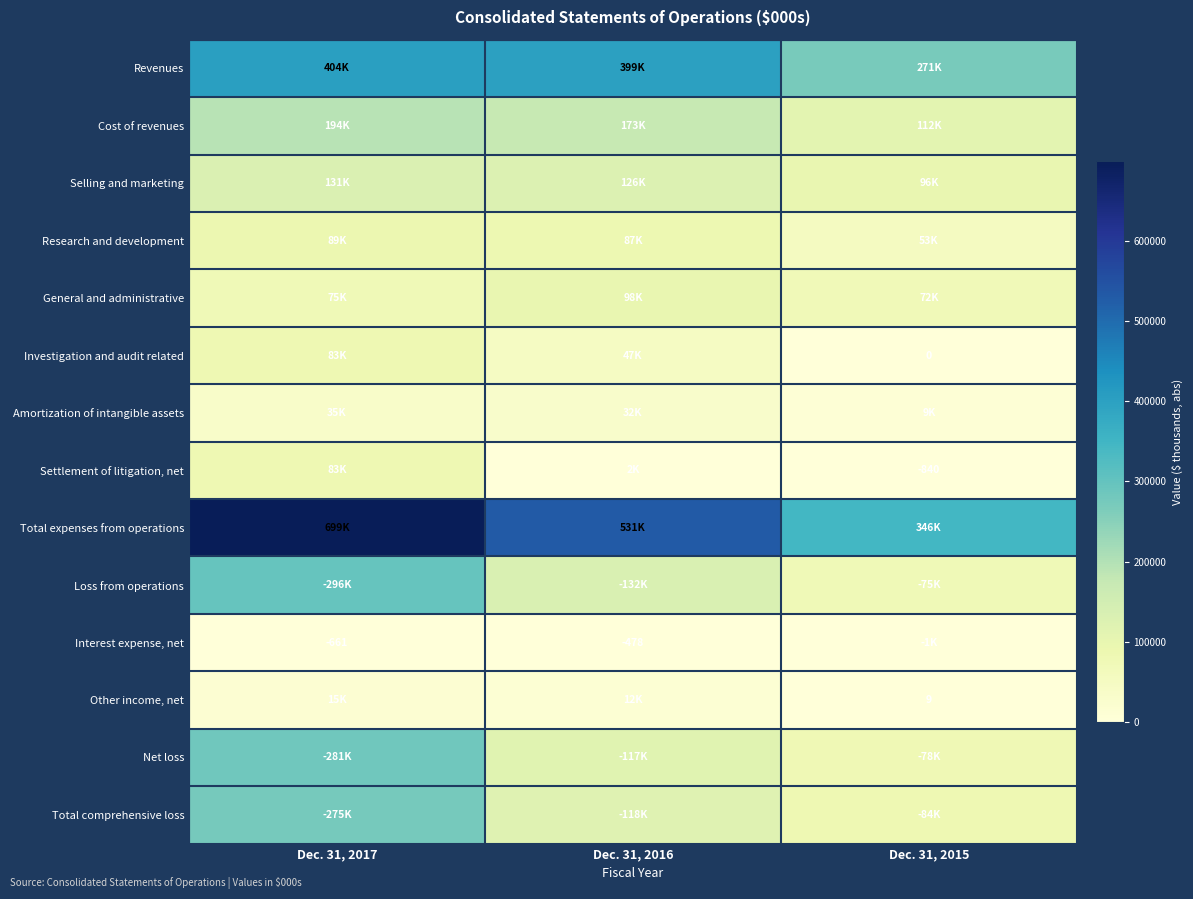

Is it true that Total comprehensive loss equals 124110 at Dec. 31, 2017?

False